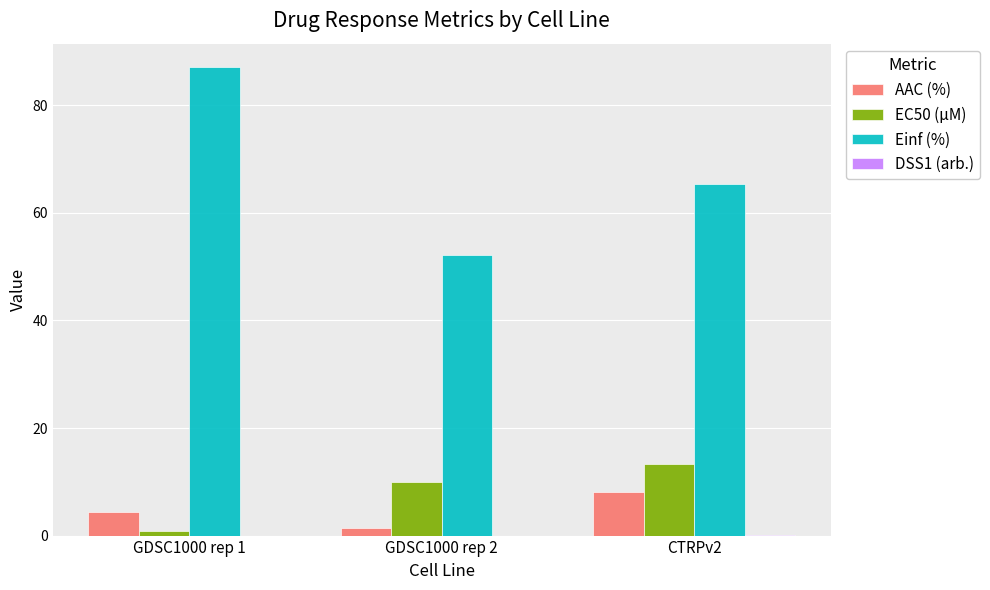

True or false: Einf (%) has a value of 107.8 at CTRPv2.

False